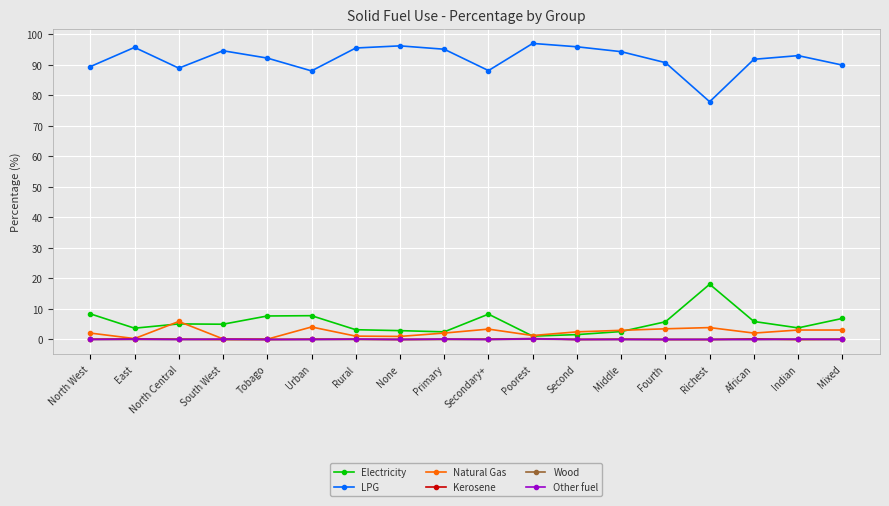

Is it true that LPG equals 94.3 at Middle?

True